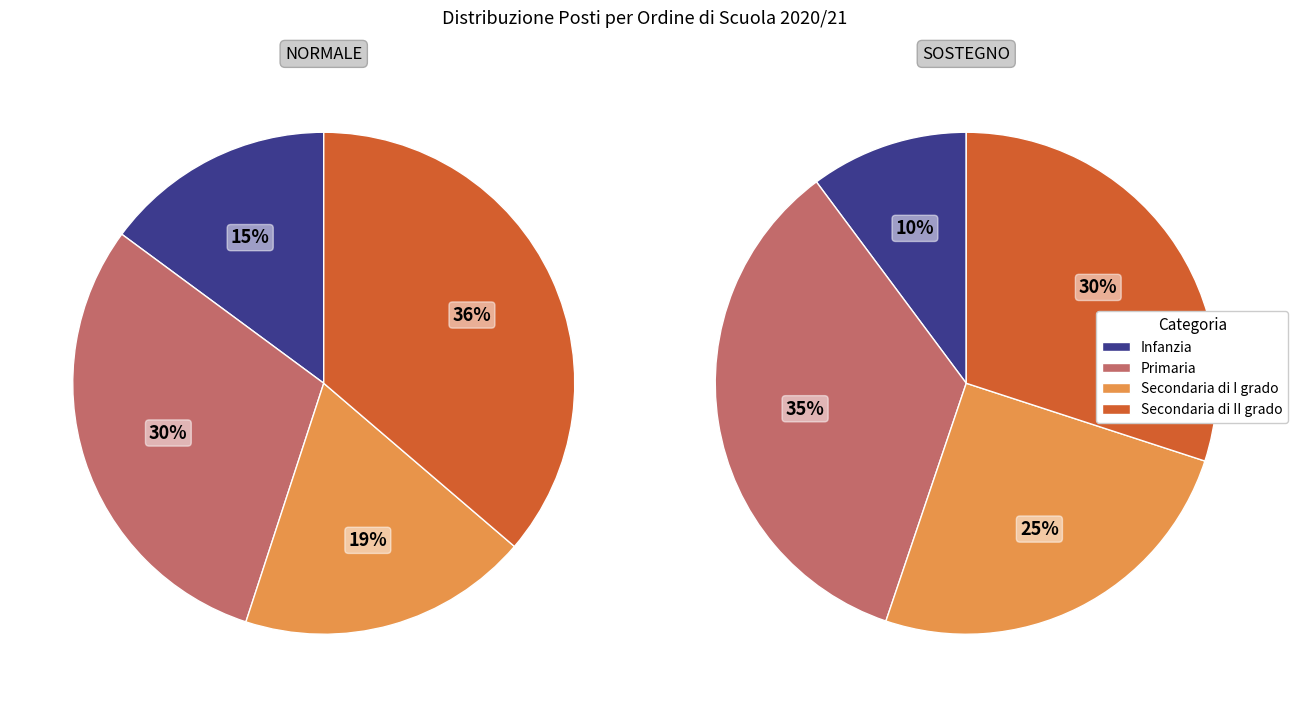

What percentage is NOT represented by Infanzia?

85.1%